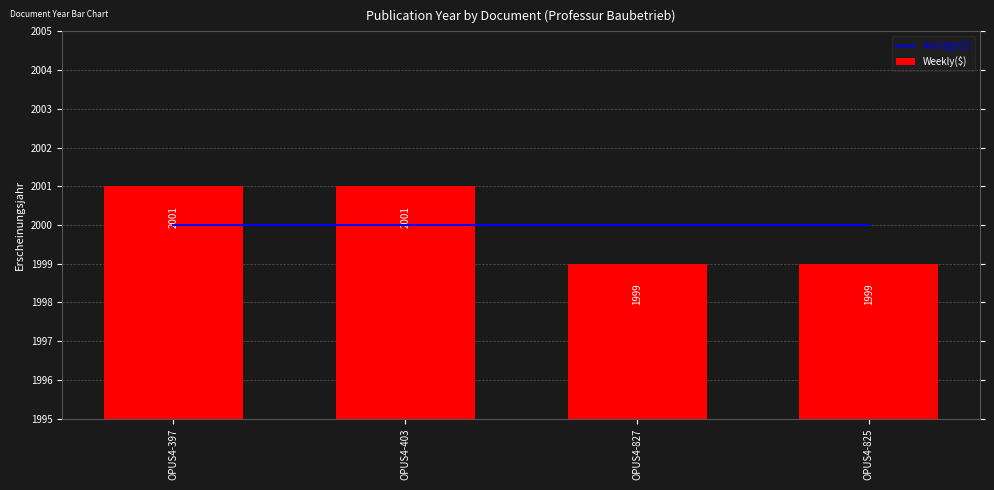

At which label does Weekly($) reach its minimum?

OPUS4-827